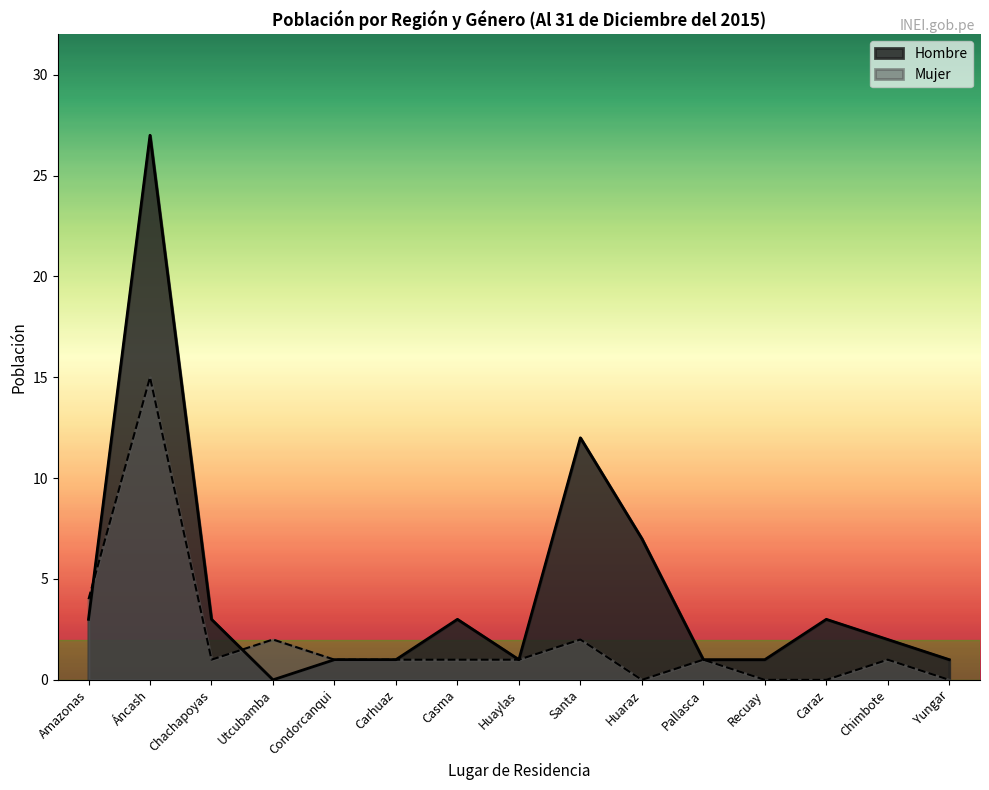

Rank the series by their average value, from lowest to highest.

Mujer, Hombre